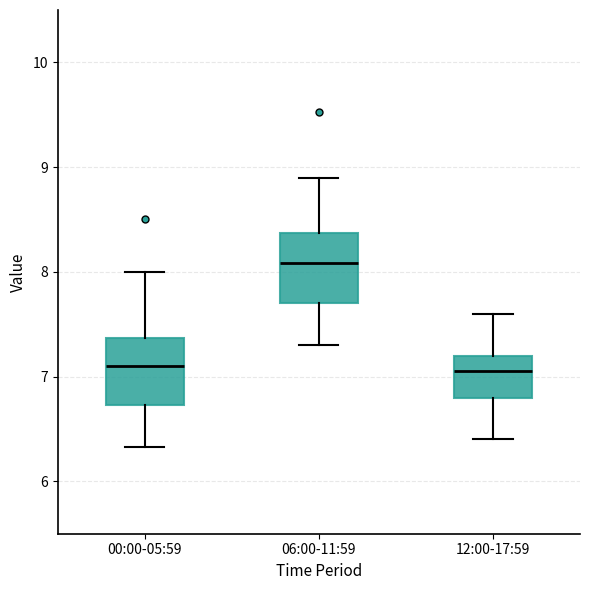

Reading left to right, read every box against the y-axis: the position of its median line, the range the box covers, and the ends of its whiskers. The values are not printed on the chart, so give them approximately, as read against the axis.

00:00-05:59: median 7.1, box 6.7 to 7.4, whiskers 6.3 to 8.0
06:00-11:59: median 8.1, box 7.7 to 8.4, whiskers 7.3 to 8.9
12:00-17:59: median 7.1, box 6.8 to 7.2, whiskers 6.4 to 7.6